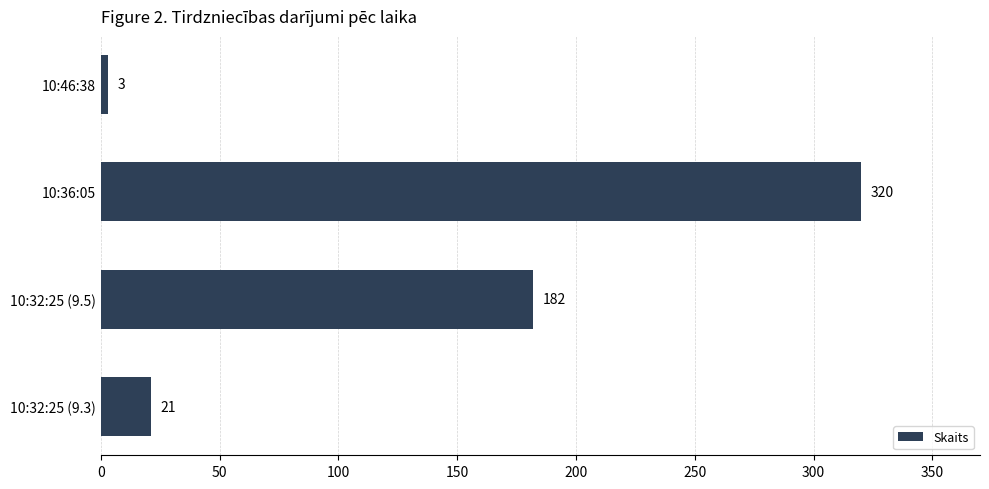

Read the value at 10:46:38.

3